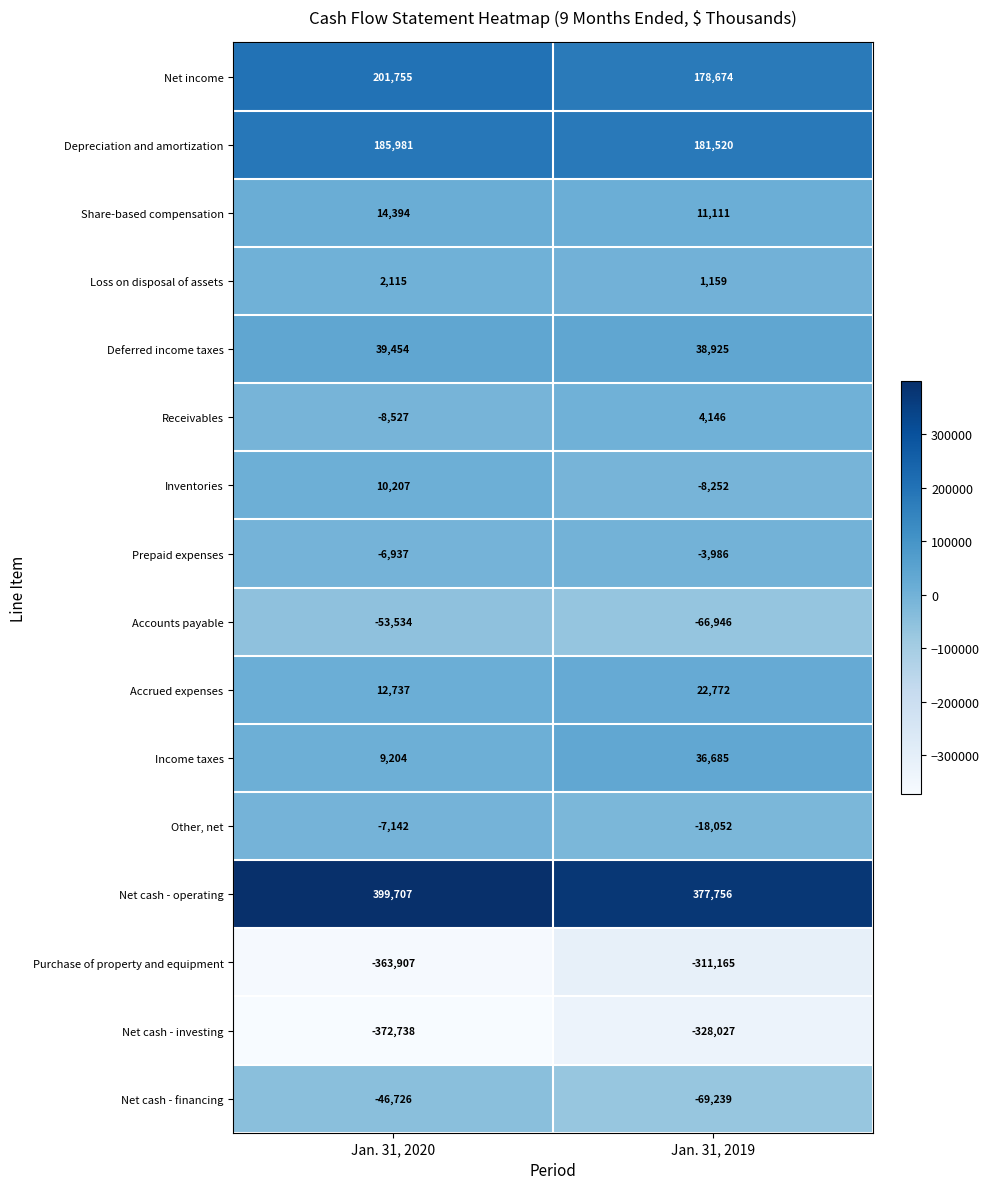

Which series changed the most between Jan. 31, 2020 and Jan. 31, 2019?

Purchase of property and equipment